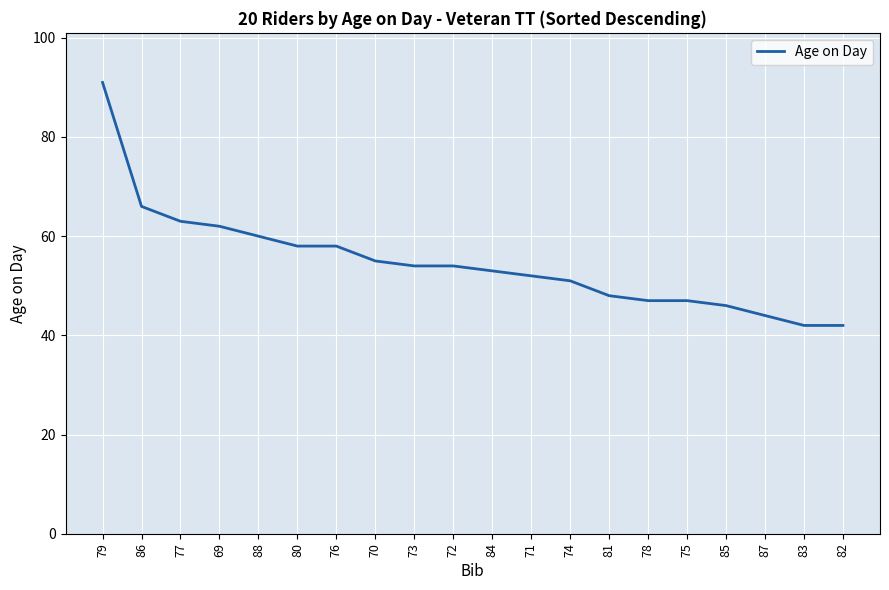

Reading left to right, what are all the values shown in this chart?

91	66	63	62	60	58	58	55	54	54	53	52	51	48	47	47	46	44	42	42